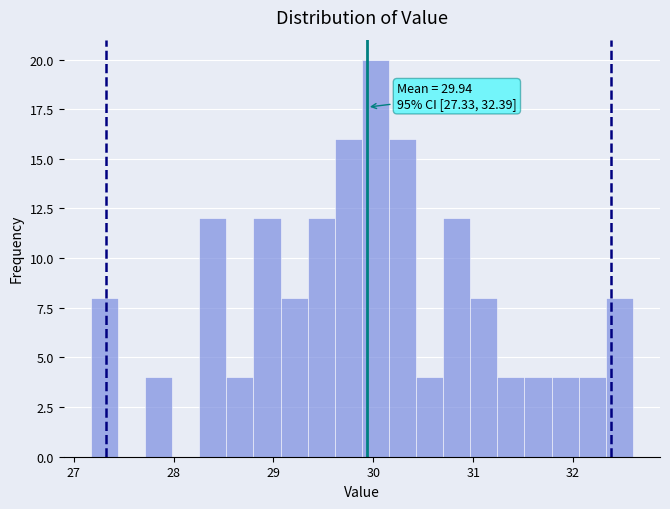

Read against the x-axis, roughly where is the centre of the tallest bar?

30.0